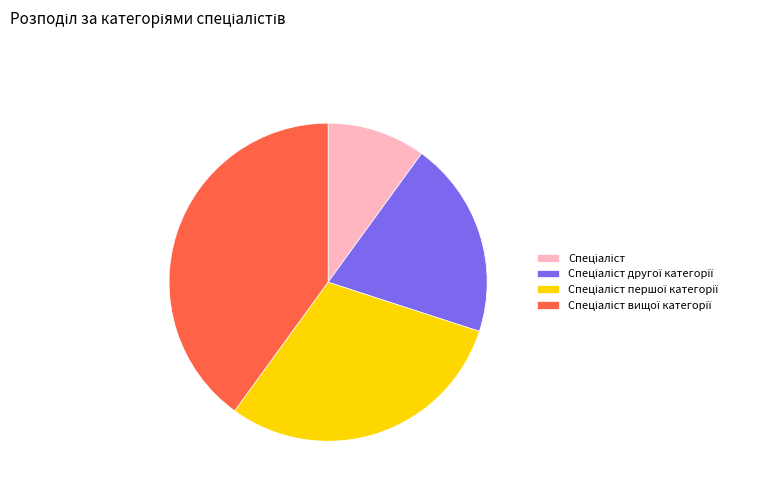

Is there a majority slice in this chart?

No